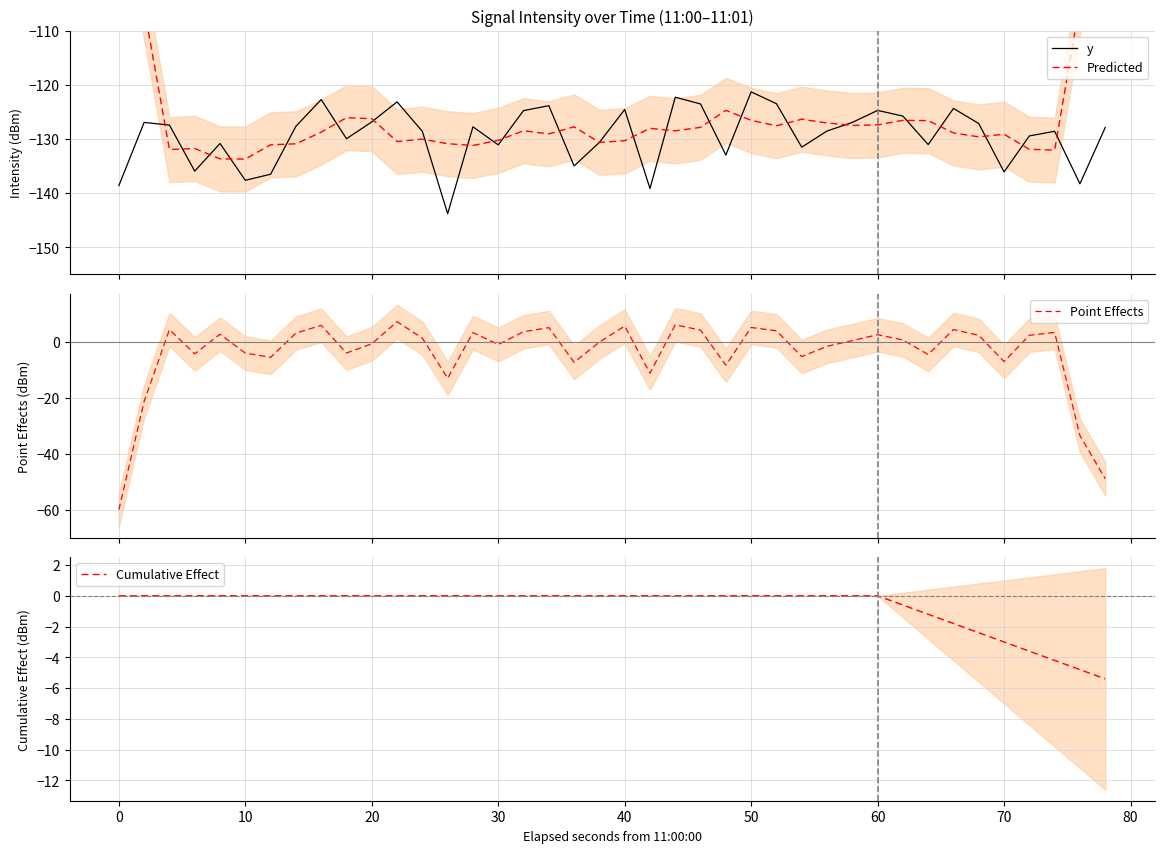

What is the value of the Cumulative Effect point at the 37th from the left?

-3.6